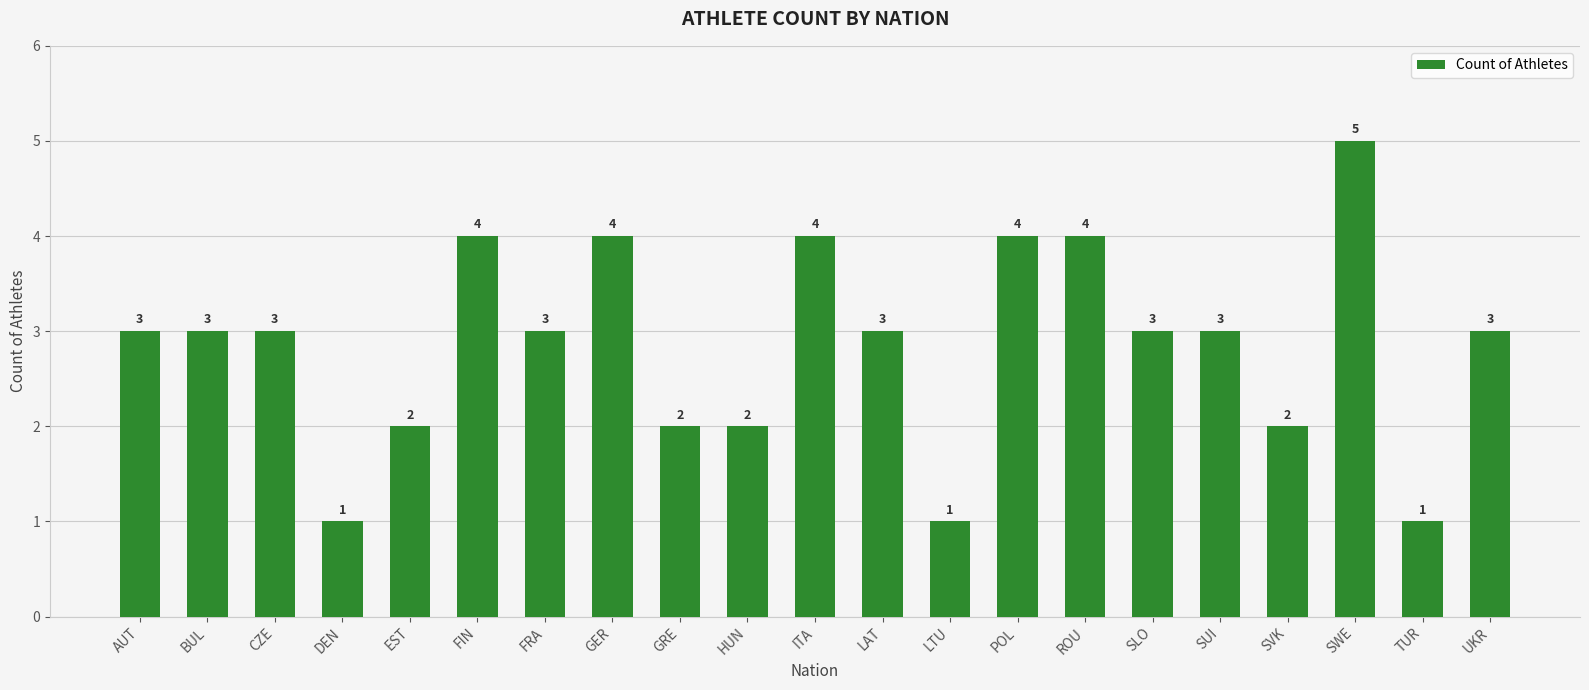

The value at LTU is 1. True or false?

True